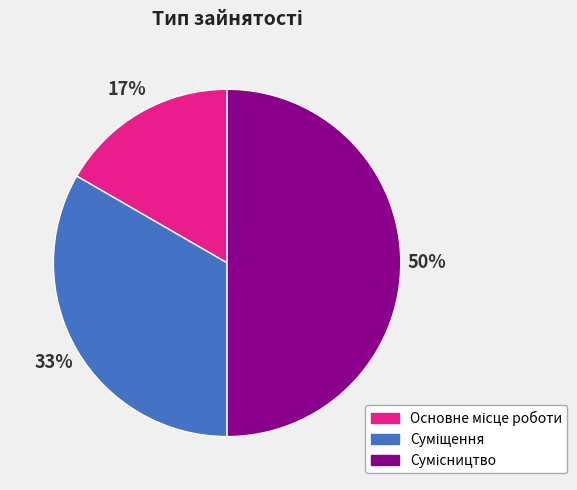

To the nearest percent, what is the difference between the largest and smallest slice percentages?

33%